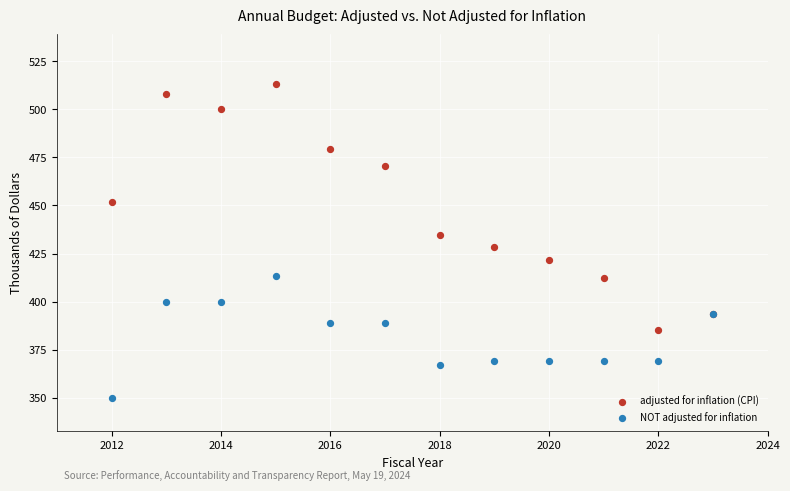

In the NOT adjusted for inflation series, what Y value is closest to 381?

388.8